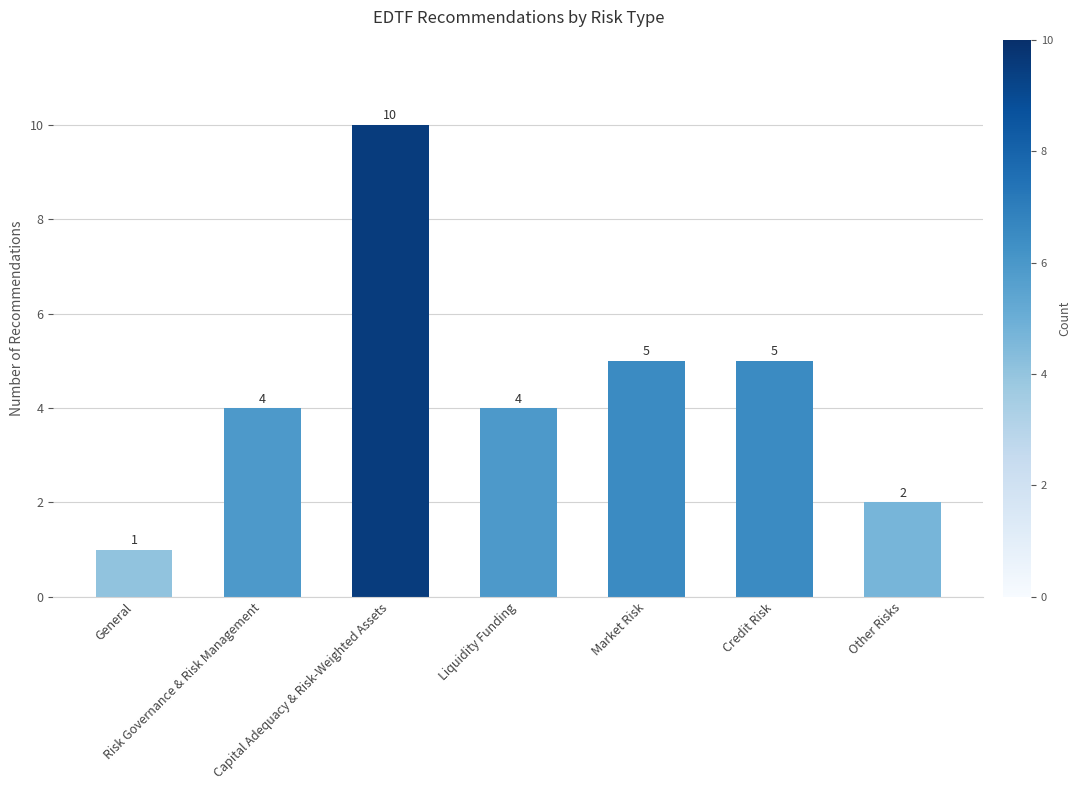

How many values are below 4?

2